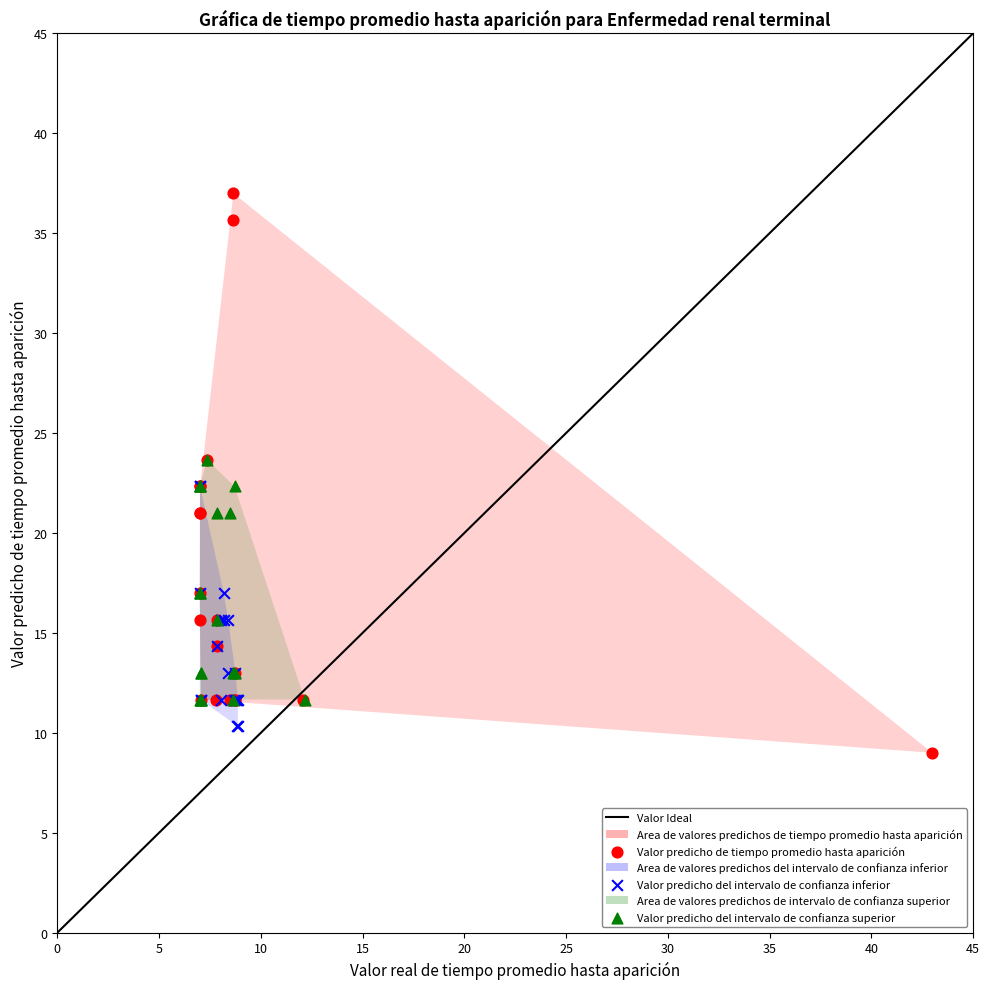

Which series contains the lowest Y value?

Valor predicho de tiempo promedio hasta aparición